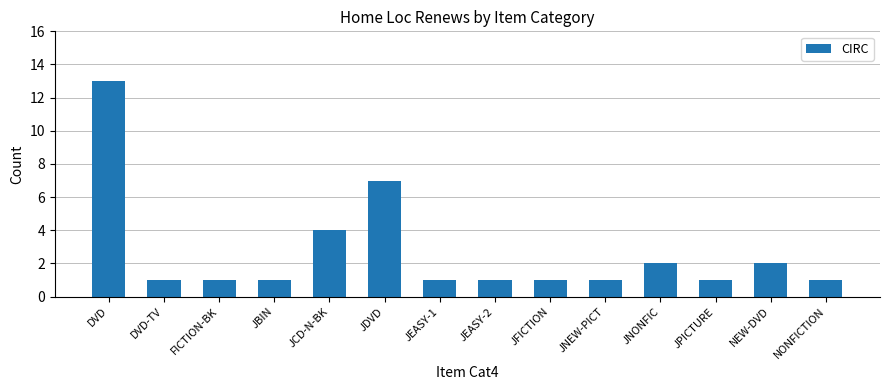

Reading left to right, transcribe all the data shown in this chart.

DVD=13	DVD-TV=1	FICTION-BK=1	JBIN=1	JCD-N-BK=4	JDVD=7	JEASY-1=1	JEASY-2=1	JFICTION=1	JNEW-PICT=1	JNONFIC=2	JPICTURE=1	NEW-DVD=2	NONFICTION=1